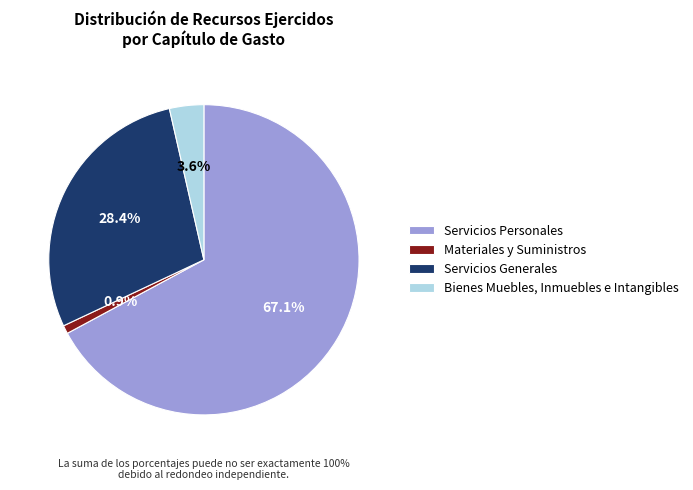

Rank the categories by value from lowest to highest.

Materiales y Suministros, Bienes Muebles, Inmuebles e Intangibles, Servicios Generales, Servicios Personales